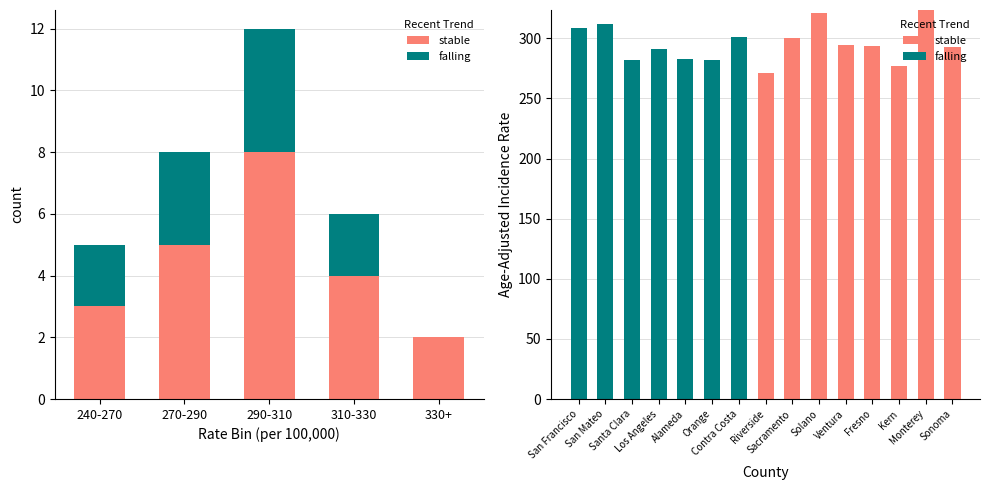

How many distinct data groups are displayed?

2